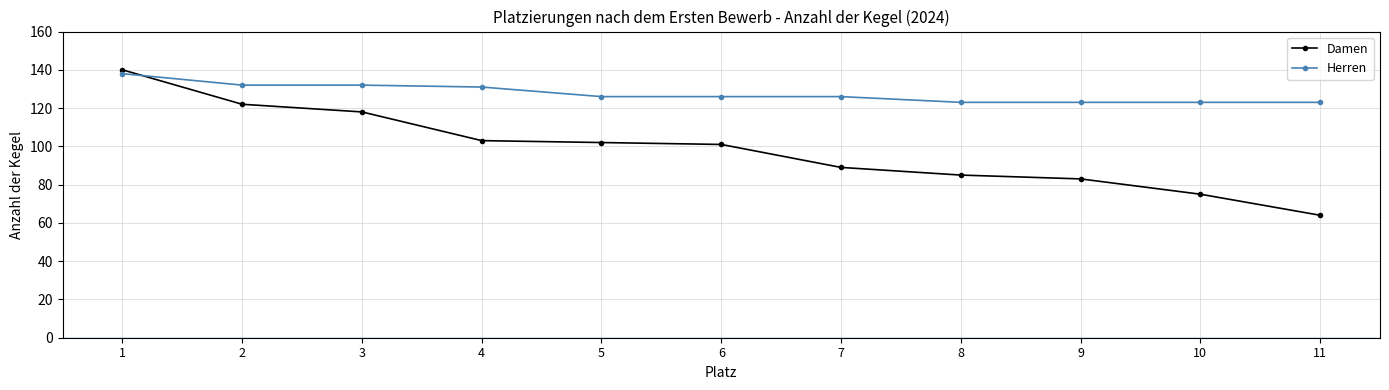

What is the difference between the Damen values at 9 and 6?

18